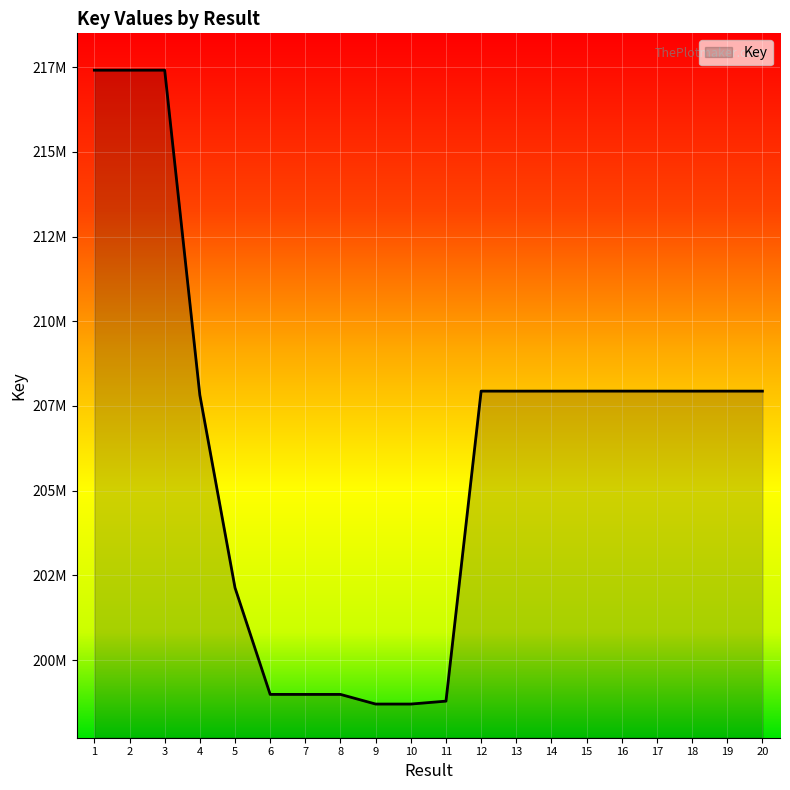

Where does the data first go above 207938895?

1